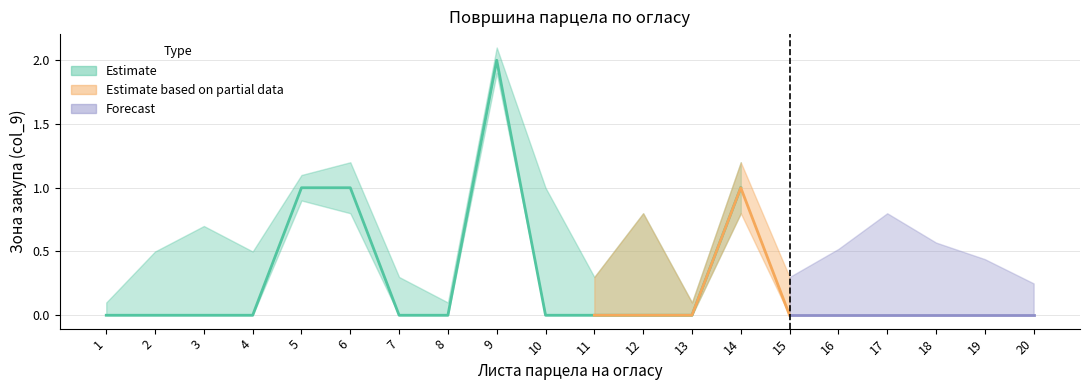

How many interior local peaks does the Зона заштите lower series have?

3